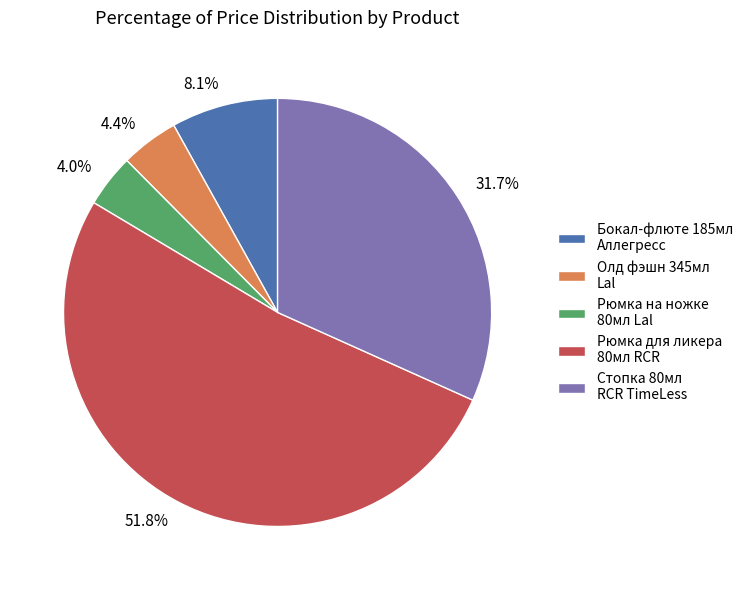

Between Бокал-флюте 185мл Аллегресс and Рюмка на ножке 80мл Lal, which is larger?

Бокал-флюте 185мл Аллегресс